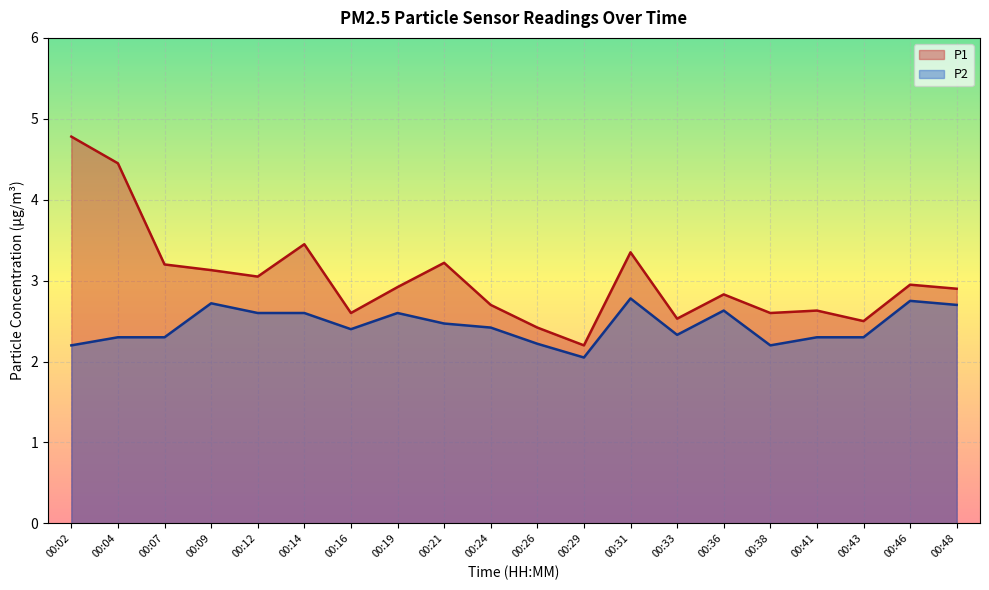

What is the total value across all series at 00:04?

6.8